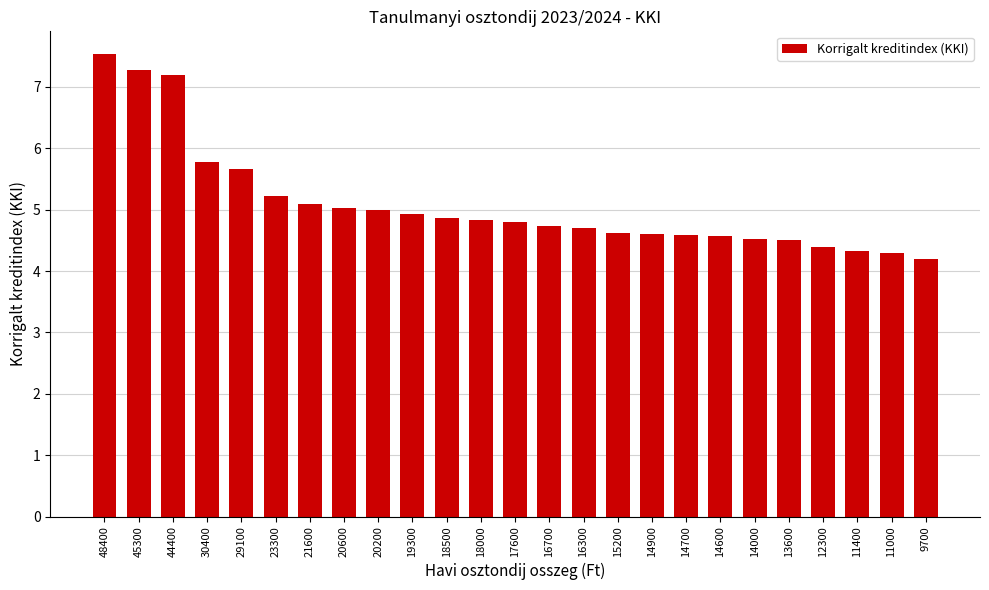

Does the chart contain stacked bars?

No